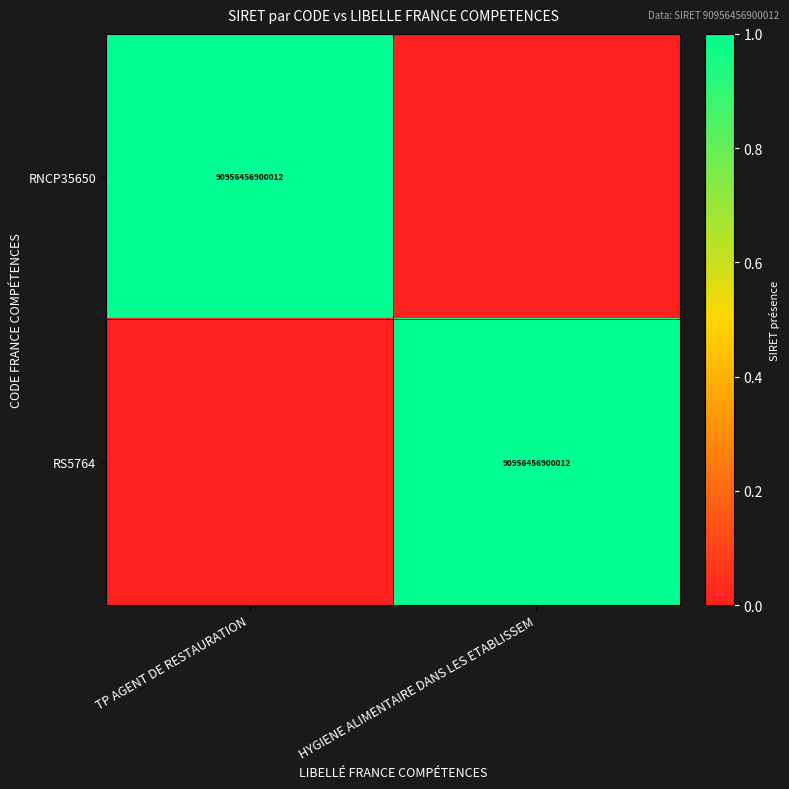

Is it true that RNCP35650 equals 90956456900012 at TP AGENT DE RESTAURATION?

True